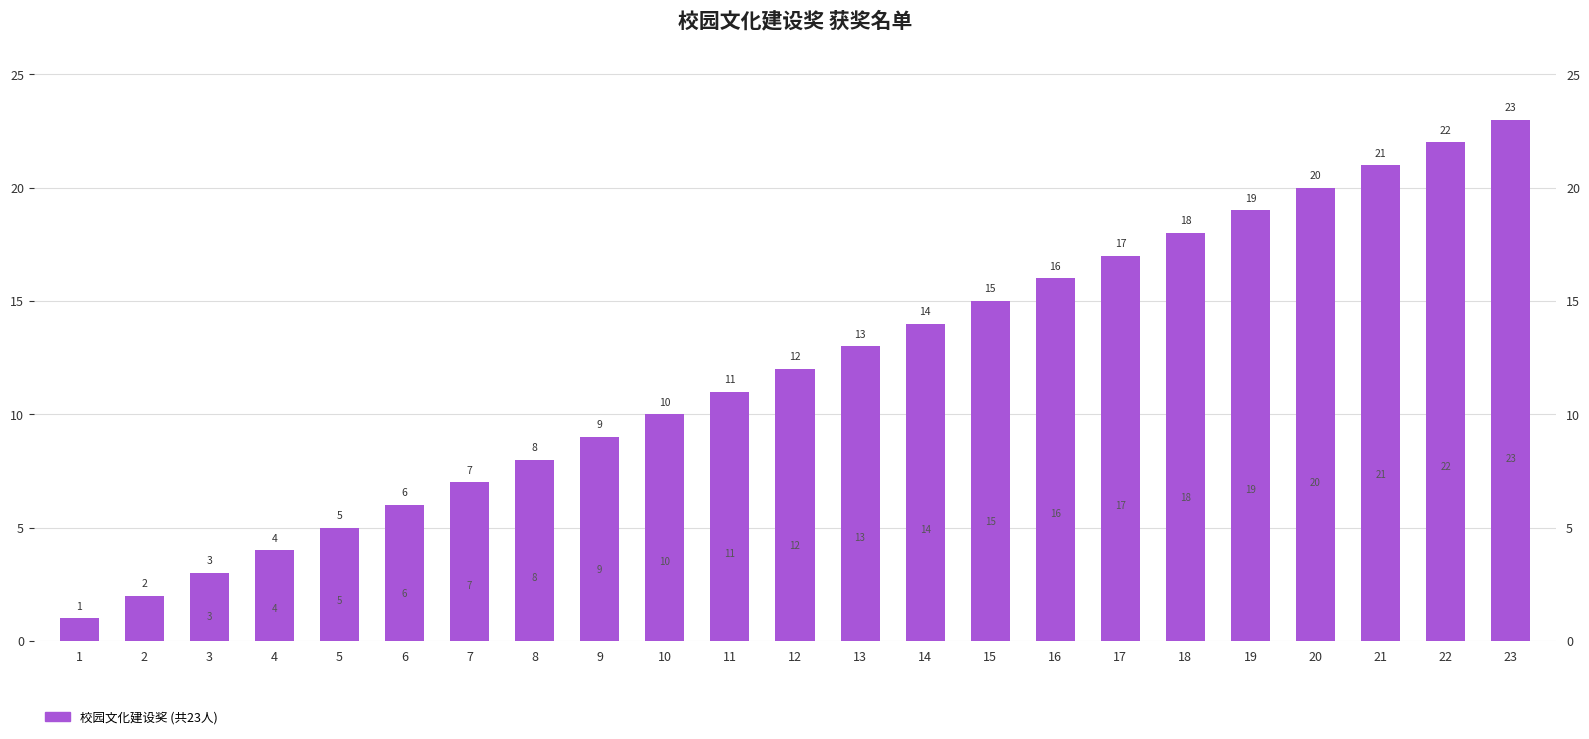

Reading left to right, extract all data points from this chart.

1=1	2=2	3=3	4=4	5=5	6=6	7=7	8=8	9=9	10=10	11=11	12=12	13=13	14=14	15=15	16=16	17=17	18=18	19=19	20=20	21=21	22=22	23=23